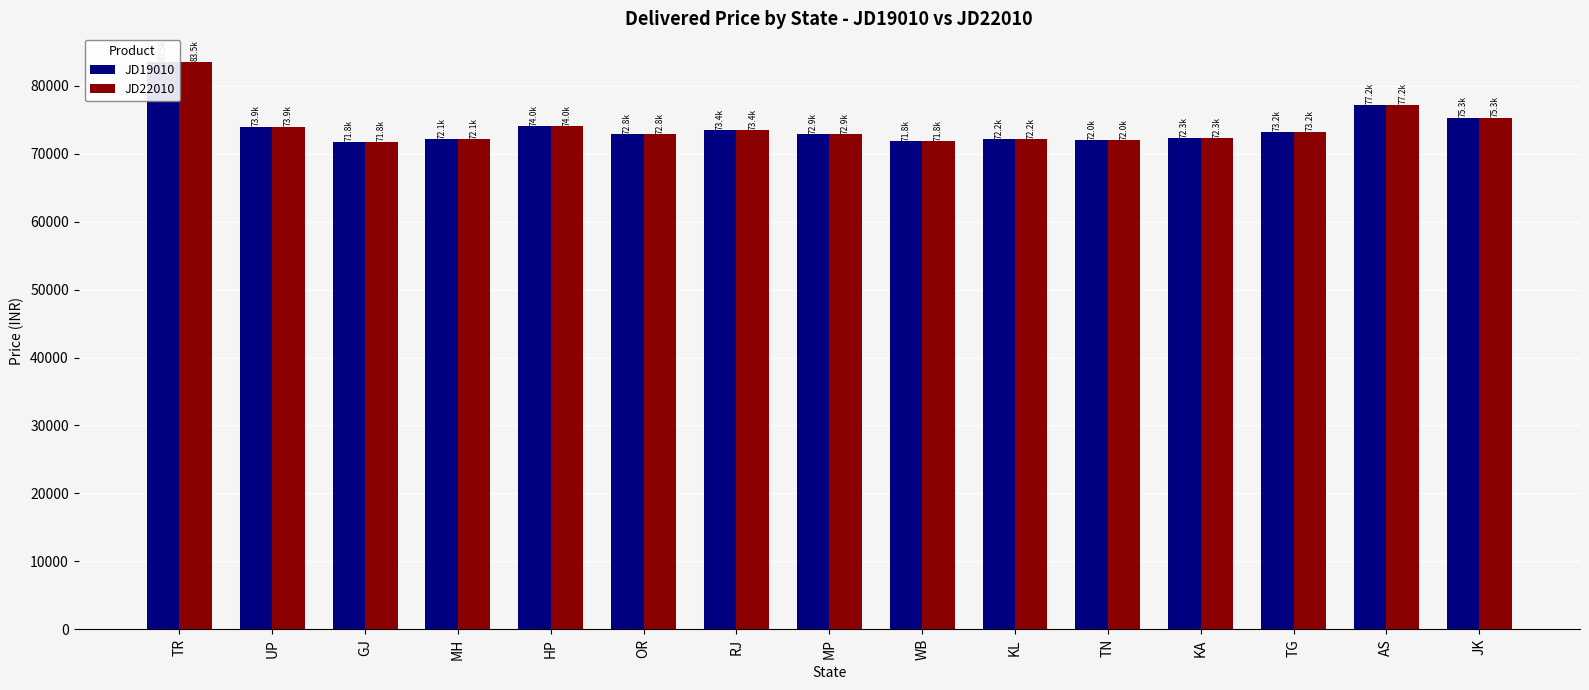

The JD19010 series shows 73943 at UP. True or false?

True